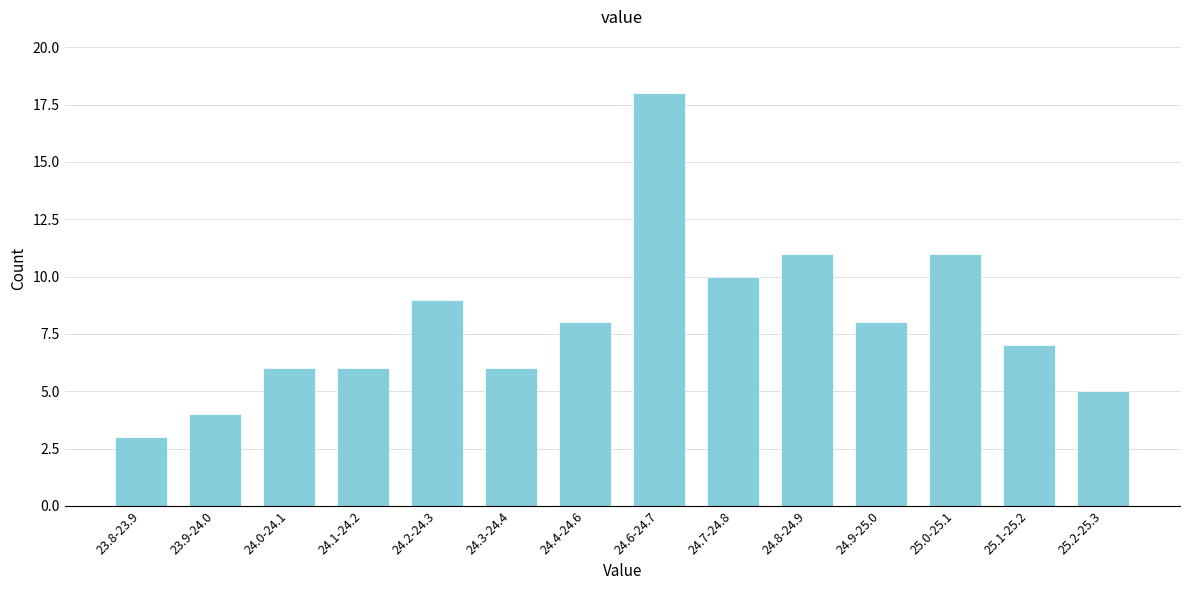

Reading left to right, what are all the values shown in this chart?

3	4	6	6	9	6	8	18	10	11	8	11	7	5